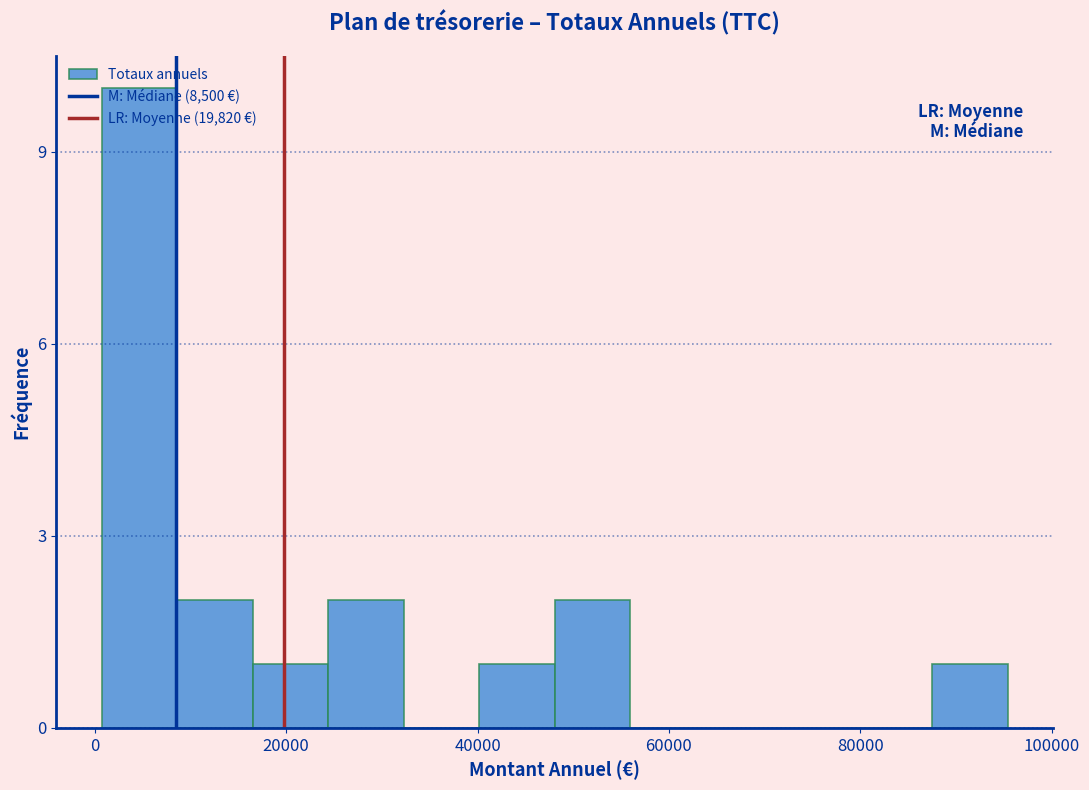

Read against the x-axis, roughly where is the centre of the tallest bar?

4000